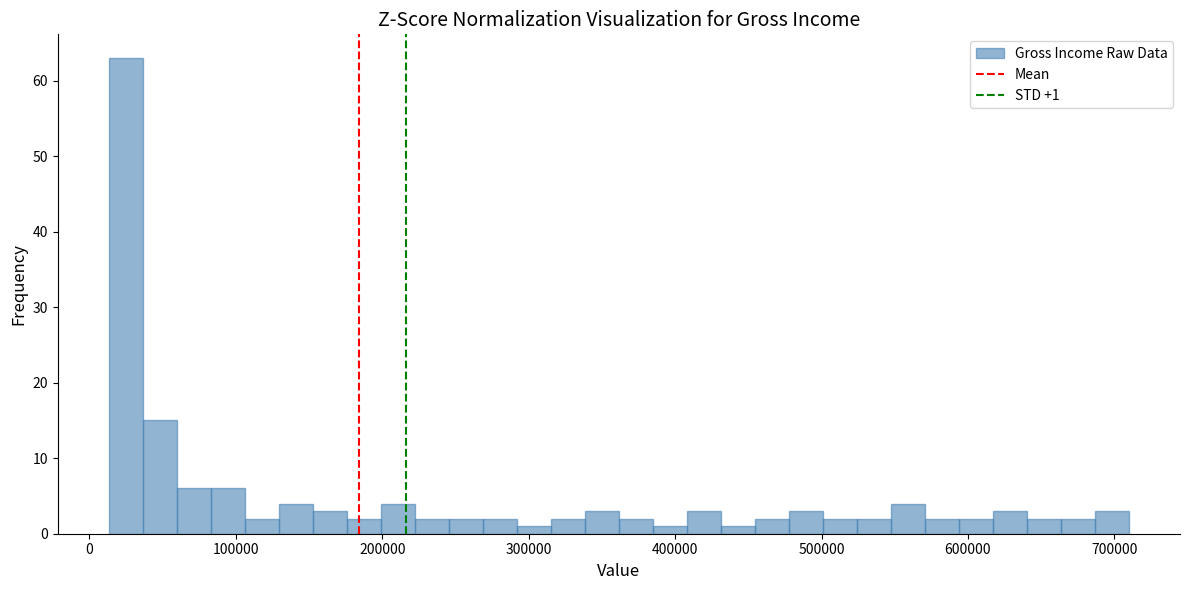

Around what value on the x-axis is the tallest bar? Give the approximate position of its centre, as read against the axis.

20000